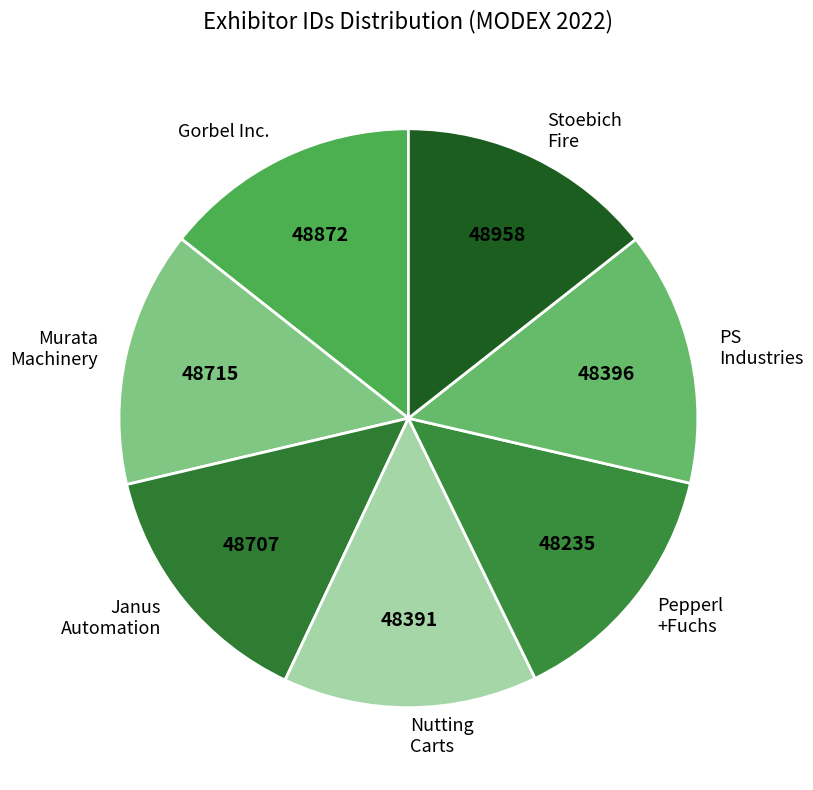

Which category has the biggest portion of the pie?

Stoebich Fire Protection